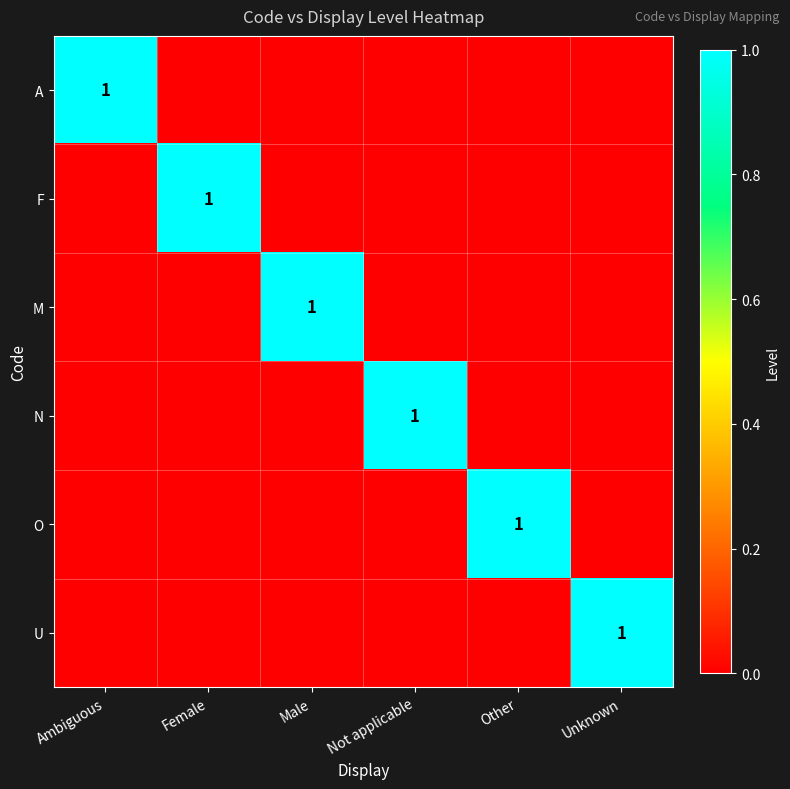

Is it true that N equals 0 at Not applicable?

False